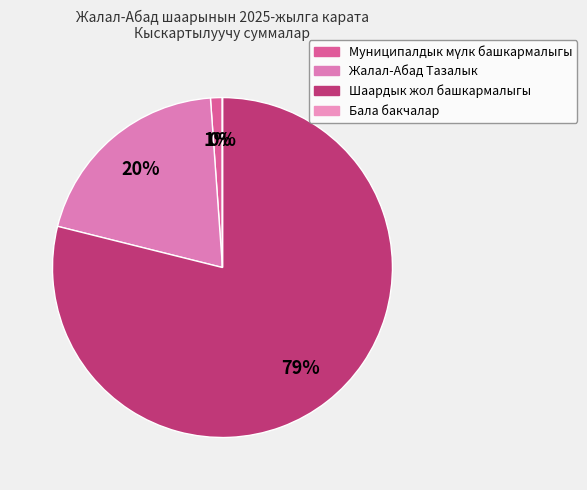

Rank the categories by value from lowest to highest.

Бала бакчалар, Муниципалдык мүлк башкармалыгы, Жалал-Абад Тазалык, Шаардык жол башкармалыгы